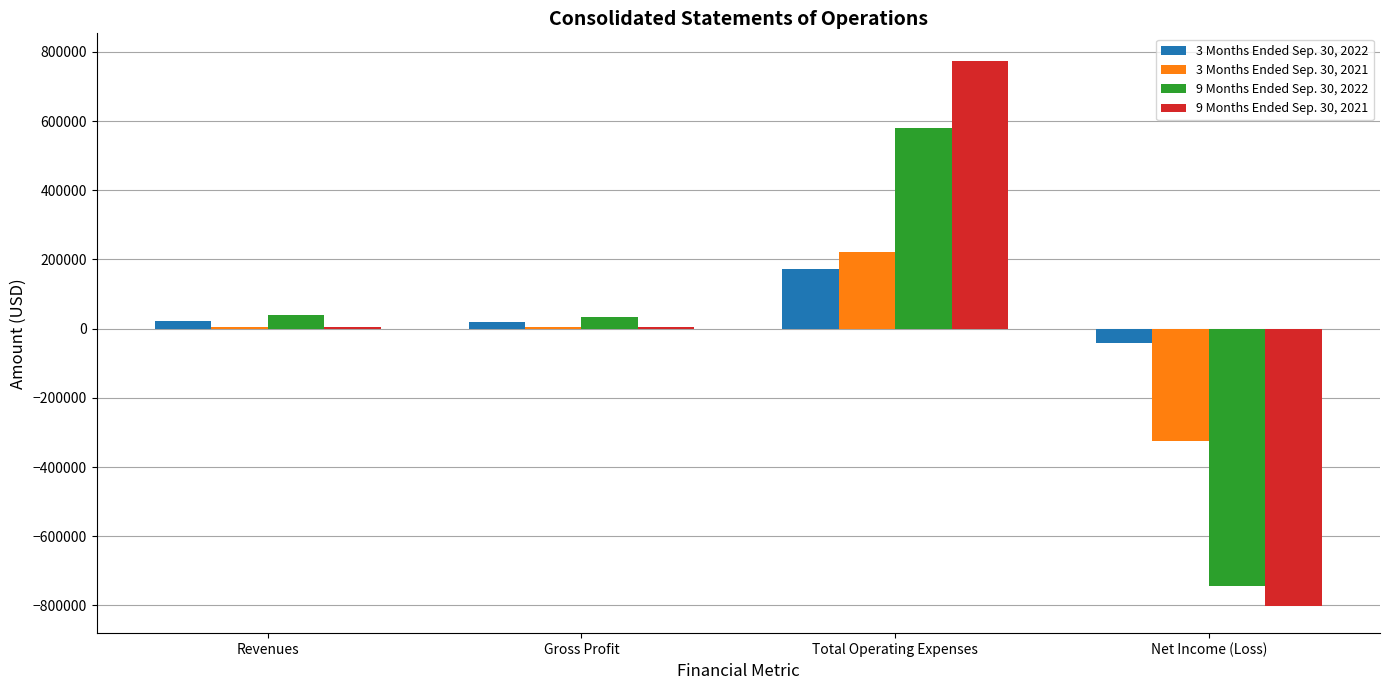

What are all the series names shown in the legend?

3 Months Ended Sep. 30, 2022, 3 Months Ended Sep. 30, 2021, 9 Months Ended Sep. 30, 2022, 9 Months Ended Sep. 30, 2021